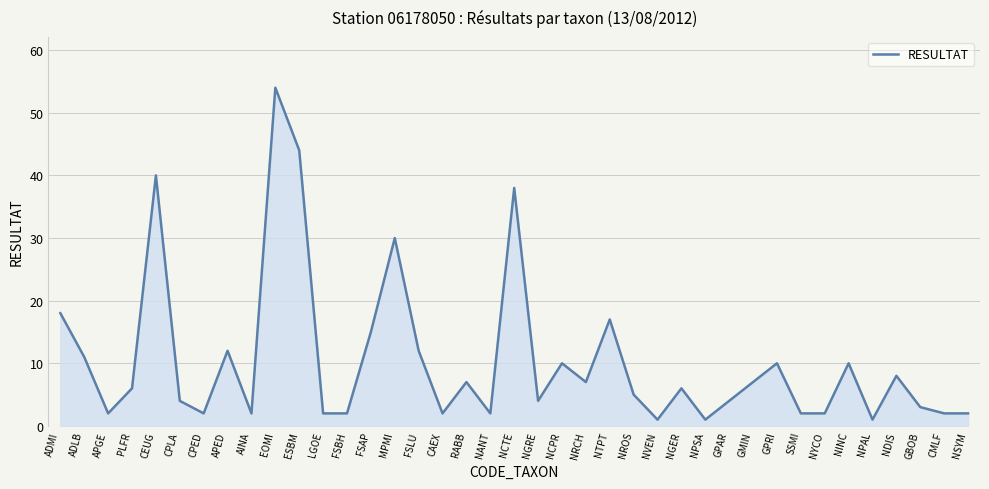

The chart shows a value of 2 at NGRE. True or false?

False